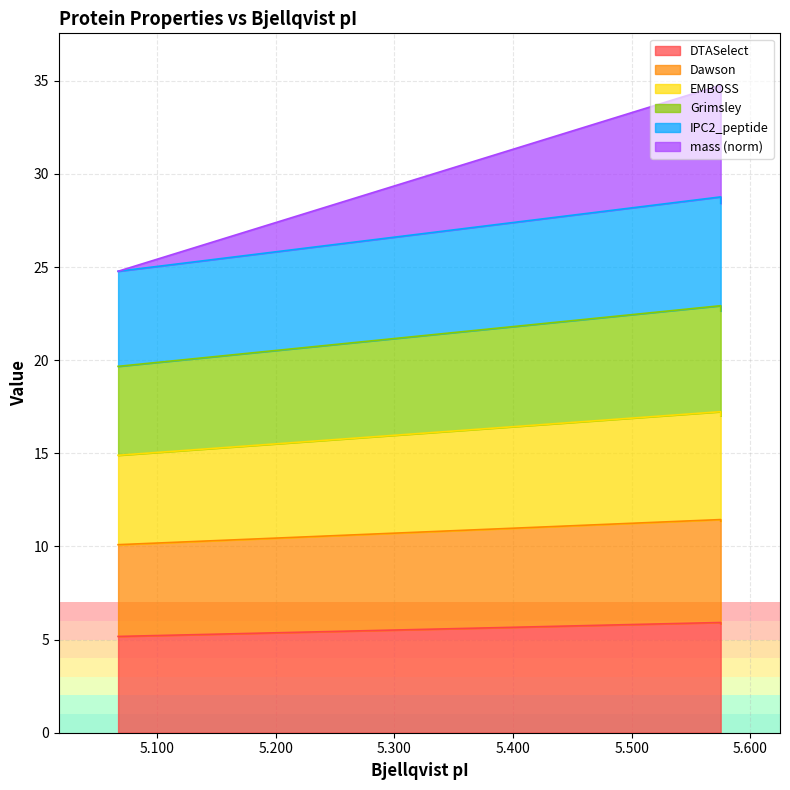

At which label does mass reach its peak?

5.575